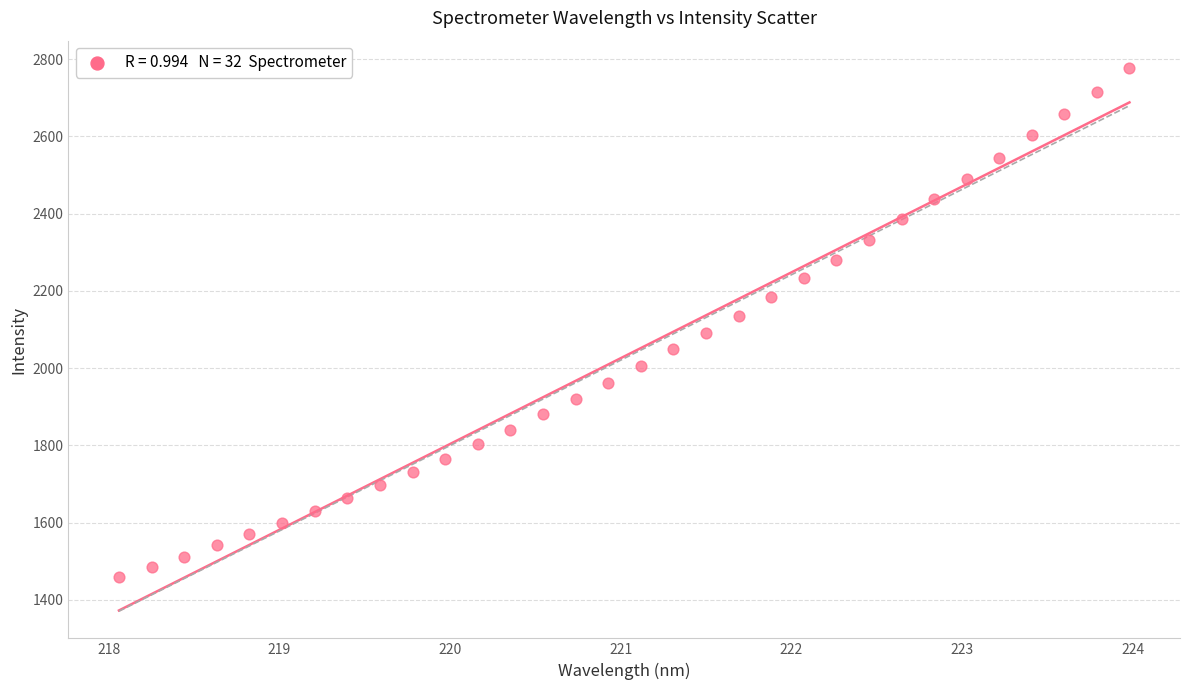

What is the range of X values (max minus min)?

5.9